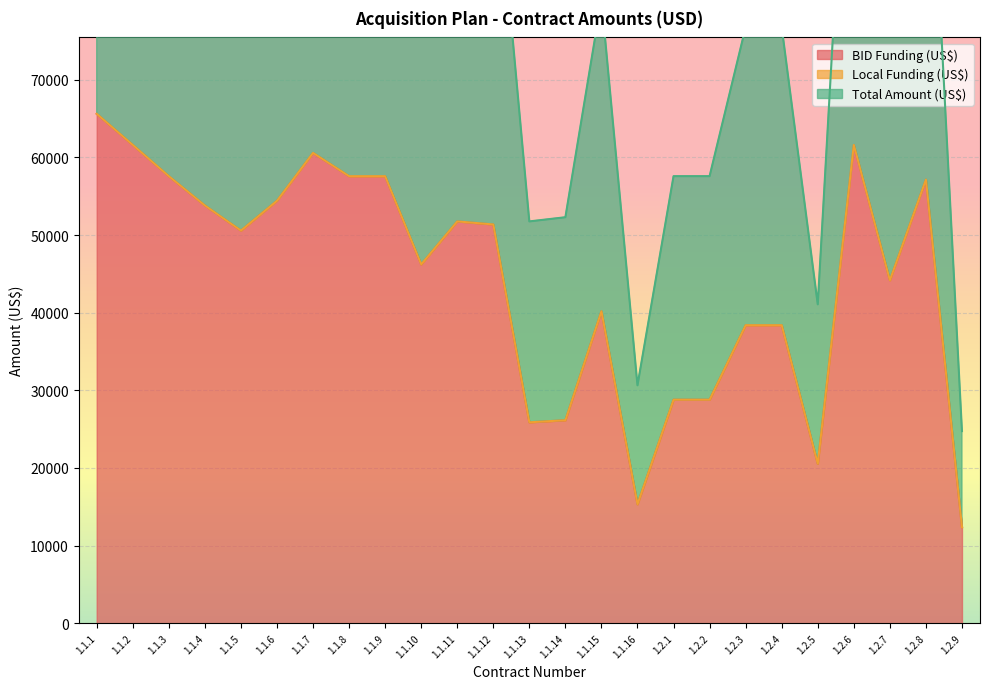

True or false: BID Funding (US$) and Total Amount (US$) intersect in this chart.

False